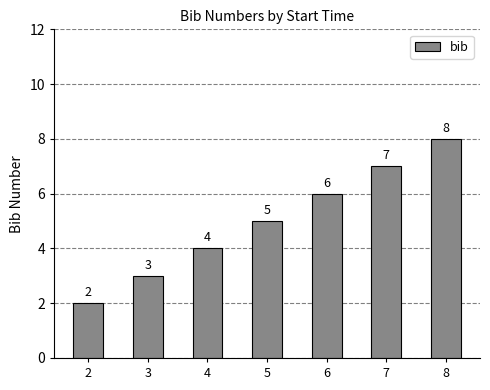

What is the change in value from 3 to 8?

+5